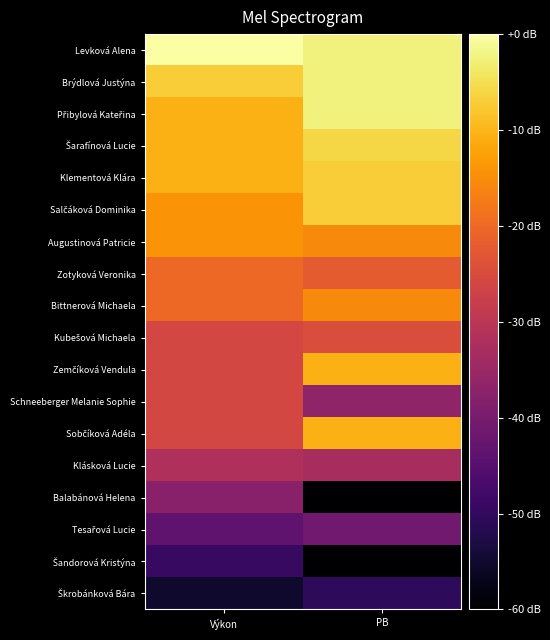

How many distinct data groups are displayed?

18